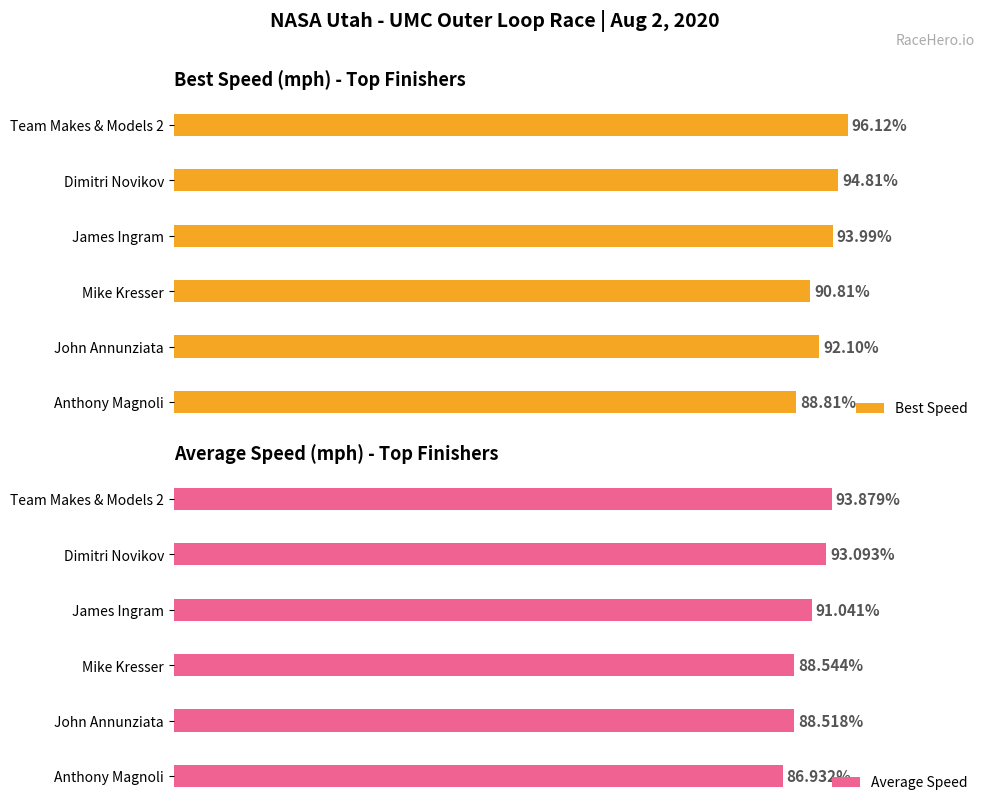

Rank the categories by Average Speed value from highest to lowest.

Team Makes & Models 2, Dimitri Novikov, James Ingram, Mike Kresser, John Annunziata, Anthony Magnoli